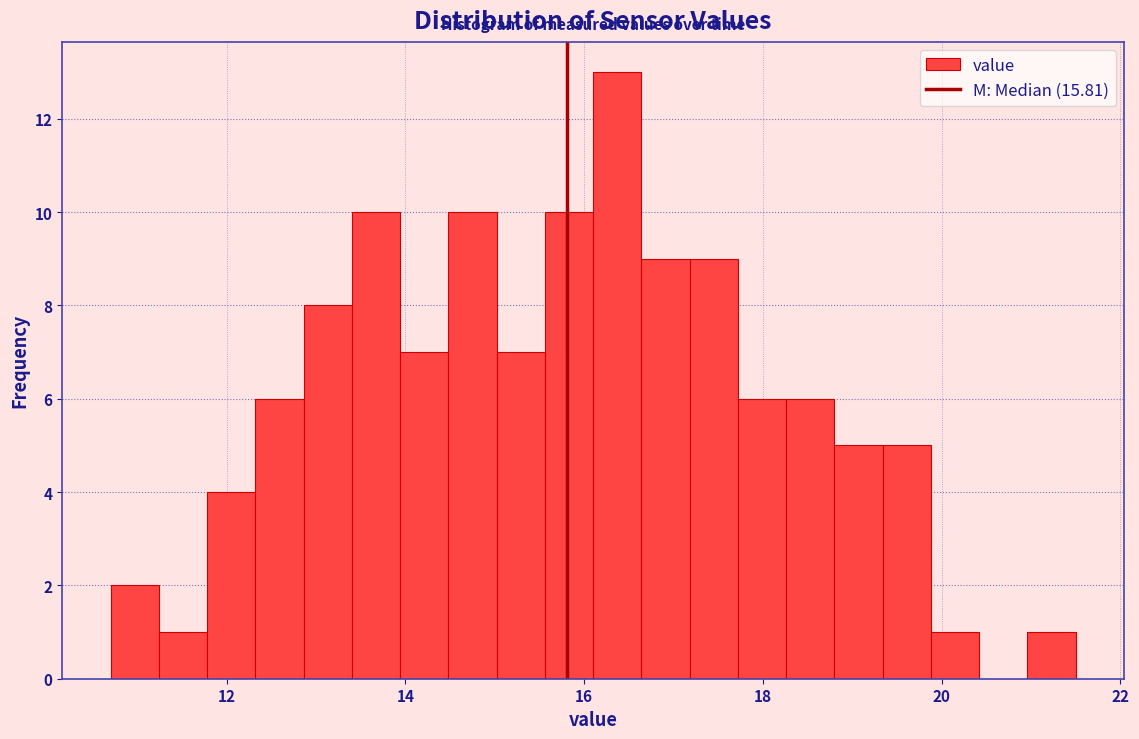

Around what value on the x-axis is the tallest bar? Give the approximate position of its centre, as read against the axis.

16.4